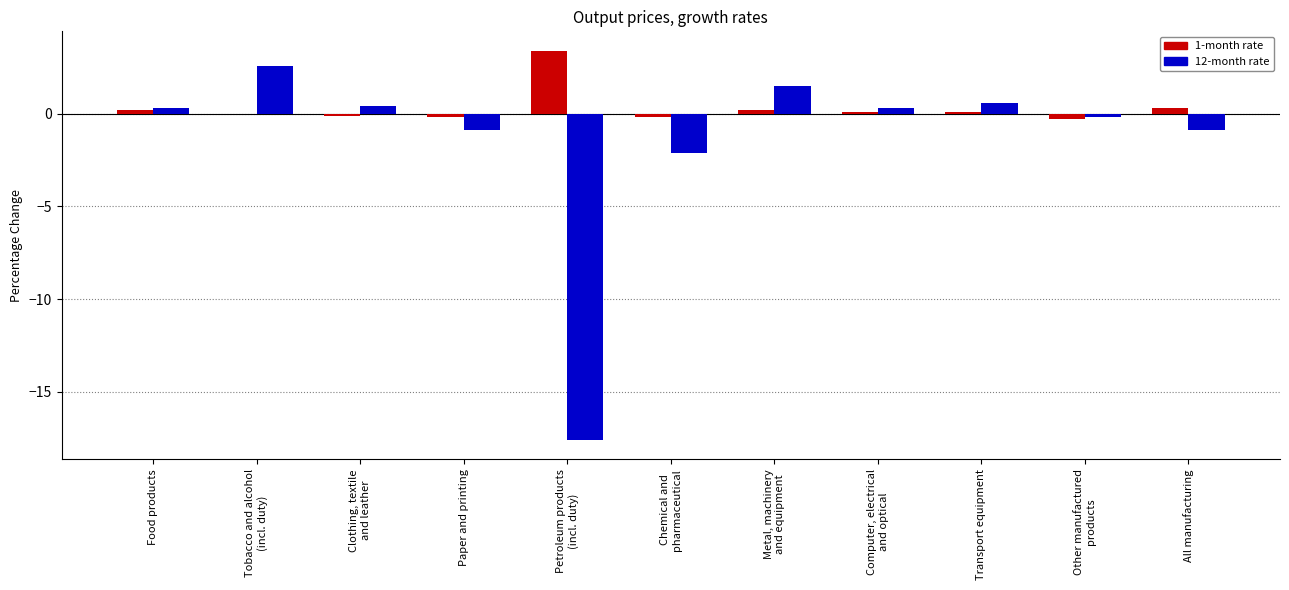

Does the chart contain stacked bars?

No